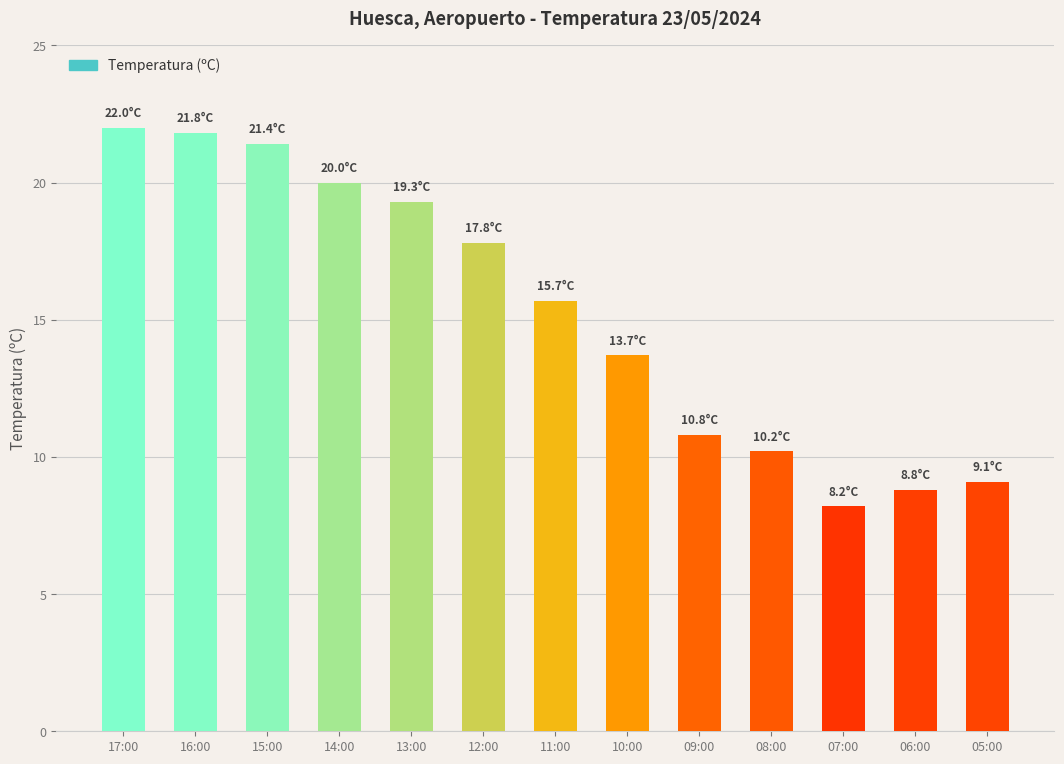

What is the change in value from 17:00 to 13:00?

-2.7